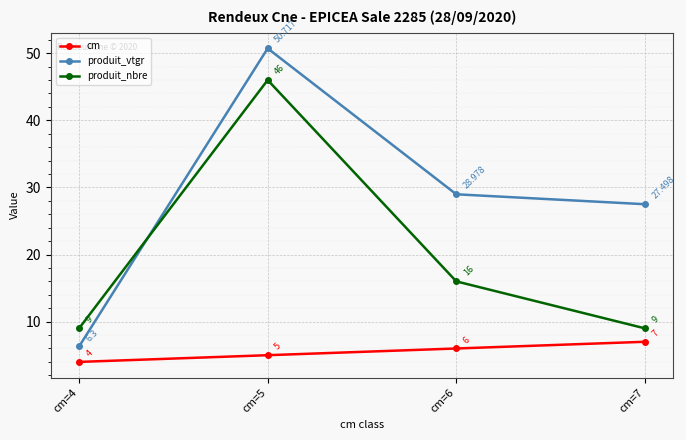

Reading right to left, extract all data points from this chart.

cm: cm=7=7.0	cm=6=6.0	cm=5=5.0	cm=4=4.0
produit_vtgr: cm=7=27.5	cm=6=29.0	cm=5=50.7	cm=4=6.3
produit_nbre: cm=7=9.0	cm=6=16.0	cm=5=46.0	cm=4=9.0